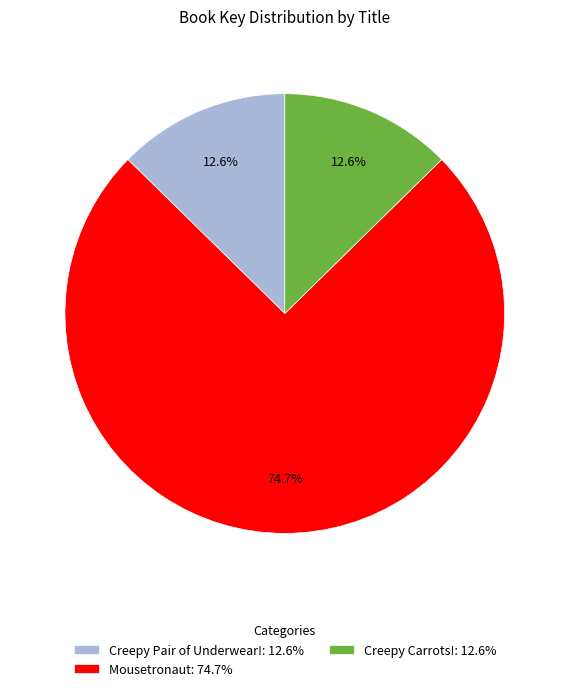

Is there a majority slice in this chart?

Yes